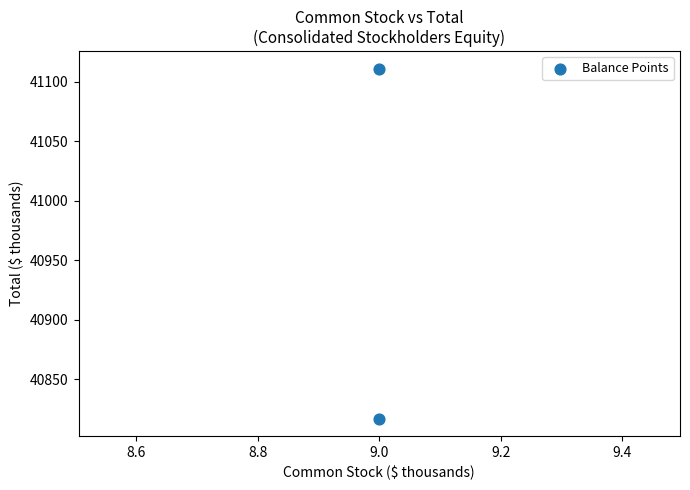

What is the range of Y values (max minus min)?

294